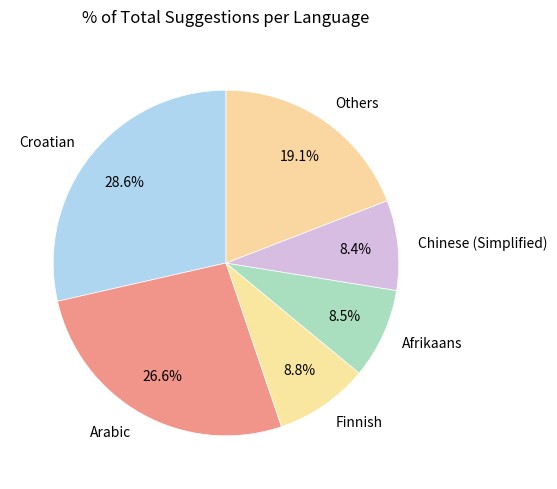

What is the ratio of the value at Afrikaans to the value at Arabic?

0.3